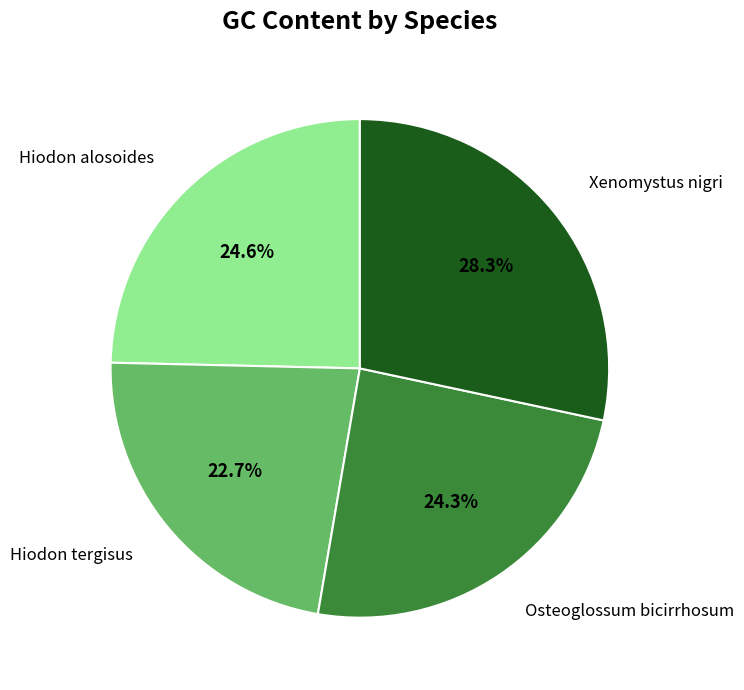

Is there a majority slice in this chart?

No